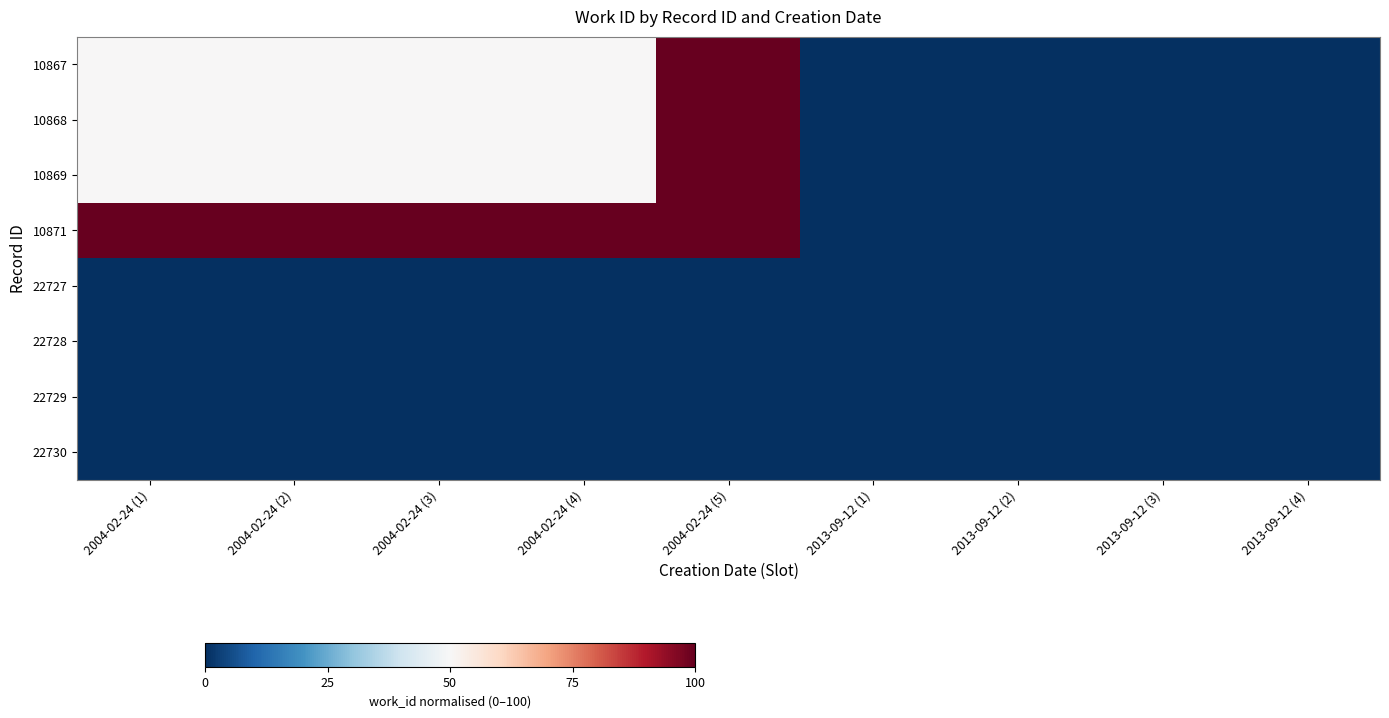

Which series changed the most between 2004-02-24 (3) and 2013-09-12 (2)?

10871